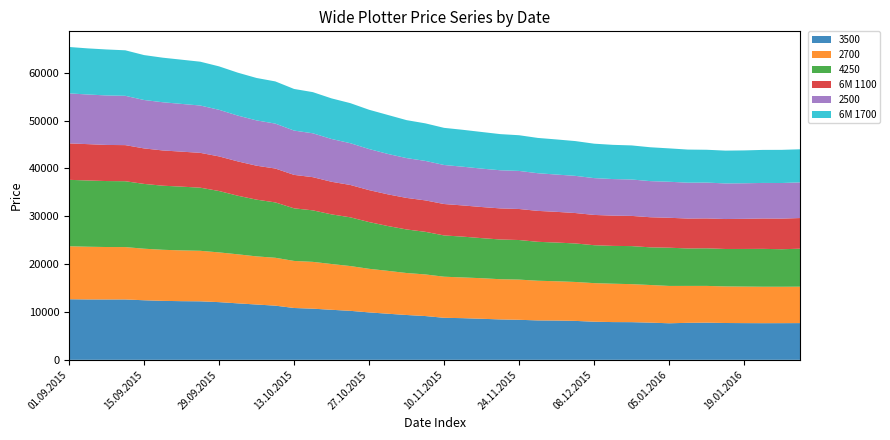

Reading right to left, what are all the values shown in this chart?

3500: 28.01.2016=7674	26.01.2016=7663	21.01.2016=7657	19.01.2016=7671	14.01.2016=7692	12.01.2016=7764	07.01.2016=7731	05.01.2016=7636	17.12.2015=7769	15.12.2015=7871	10.12.2015=7885	08.12.2015=7963	03.12.2015=8134	01.12.2015=8208	26.11.2015=8235	24.11.2015=8363	19.11.2015=8442	17.11.2015=8576	12.11.2015=8705	10.11.2015=8781	05.11.2015=9147	03.11.2015=9367	29.10.2015=9632	27.10.2015=9909	22.10.2015=10235	20.10.2015=10454	15.10.2015=10687	13.10.2015=10829	08.10.2015=11318	06.10.2015=11554	01.10.2015=11797	29.09.2015=12053	24.09.2015=12223	22.09.2015=12256	17.09.2015=12318	15.09.2015=12446	10.09.2015=12613	08.09.2015=12609	03.09.2015=12619	01.09.2015=12658
2700: 28.01.2016=7608	26.01.2016=7603	21.01.2016=7614	19.01.2016=7632	14.01.2016=7643	12.01.2016=7682	07.01.2016=7713	05.01.2016=7803	17.12.2015=7862	15.12.2015=7941	10.12.2015=8018	08.12.2015=8061	03.12.2015=8133	01.12.2015=8207	26.11.2015=8288	24.11.2015=8398	19.11.2015=8400	17.11.2015=8478	12.11.2015=8508	10.11.2015=8584	05.11.2015=8695	03.11.2015=8770	29.10.2015=8960	27.10.2015=9107	22.10.2015=9358	20.10.2015=9562	15.10.2015=9781	13.10.2015=9833	08.10.2015=10005	06.10.2015=10057	01.10.2015=10247	29.09.2015=10390	24.09.2015=10557	22.09.2015=10608	17.09.2015=10672	15.09.2015=10771	10.09.2015=10943	08.09.2015=10959	03.09.2015=11011	01.09.2015=11070
4250: 28.01.2016=7933	26.01.2016=7842	21.01.2016=7913	19.01.2016=7862	14.01.2016=7823	12.01.2016=7855	07.01.2016=7825	05.01.2016=7986	17.12.2015=7870	15.12.2015=7949	10.12.2015=7901	08.12.2015=7923	03.12.2015=8045	01.12.2015=8086	26.11.2015=8132	24.11.2015=8269	19.11.2015=8301	17.11.2015=8371	12.11.2015=8527	10.11.2015=8622	05.11.2015=8902	03.11.2015=9100	29.10.2015=9363	27.10.2015=9765	22.10.2015=10180	20.10.2015=10371	15.10.2015=10762	13.10.2015=10988	08.10.2015=11565	06.10.2015=11853	01.10.2015=12240	29.09.2015=12827	24.09.2015=13183	22.09.2015=13321	17.09.2015=13389	15.09.2015=13535	10.09.2015=13759	08.09.2015=13781	03.09.2015=13842	01.09.2015=13879
6M 1100: 28.01.2016=6410	26.01.2016=6395	21.01.2016=6345	19.01.2016=6294	14.01.2016=6258	12.01.2016=6242	07.01.2016=6247	05.01.2016=6253	17.12.2015=6288	15.12.2015=6308	10.12.2015=6322	08.12.2015=6325	03.12.2015=6357	01.12.2015=6415	26.11.2015=6462	24.11.2015=6482	19.11.2015=6493	17.11.2015=6501	12.11.2015=6516	10.11.2015=6564	05.11.2015=6567	03.11.2015=6589	29.10.2015=6619	27.10.2015=6675	22.10.2015=6760	20.10.2015=6810	15.10.2015=6932	13.10.2015=6989	08.10.2015=7079	06.10.2015=7091	01.10.2015=7169	29.09.2015=7229	24.09.2015=7279	22.09.2015=7310	17.09.2015=7365	15.09.2015=7418	10.09.2015=7542	08.09.2015=7545	03.09.2015=7592	01.09.2015=7610
2500: 28.01.2016=7449	26.01.2016=7436	21.01.2016=7428	19.01.2016=7428	14.01.2016=7438	12.01.2016=7487	07.01.2016=7496	05.01.2016=7525	17.12.2015=7545	15.12.2015=7607	10.12.2015=7641	08.12.2015=7693	03.12.2015=7765	01.12.2015=7790	26.11.2015=7868	24.11.2015=7953	19.11.2015=7968	17.11.2015=8022	12.11.2015=8089	10.11.2015=8154	05.11.2015=8248	03.11.2015=8321	29.10.2015=8443	27.10.2015=8583	22.10.2015=8726	20.10.2015=8941	15.10.2015=9169	13.10.2015=9256	08.10.2015=9388	06.10.2015=9467	01.10.2015=9572	29.09.2015=9738	24.09.2015=9888	22.09.2015=9971	17.09.2015=10069	15.09.2015=10116	10.09.2015=10302	08.09.2015=10341	03.09.2015=10371	01.09.2015=10450
6M 1700: 28.01.2016=6914	26.01.2016=6929	21.01.2016=6902	19.01.2016=6865	14.01.2016=6855	12.01.2016=6859	07.01.2016=6914	05.01.2016=6974	17.12.2015=7075	15.12.2015=7119	10.12.2015=7147	08.12.2015=7193	03.12.2015=7267	01.12.2015=7336	26.11.2015=7375	24.11.2015=7458	19.11.2015=7551	17.11.2015=7655	12.11.2015=7712	10.11.2015=7759	05.11.2015=7846	03.11.2015=7929	29.10.2015=8144	27.10.2015=8206	22.10.2015=8370	20.10.2015=8482	15.10.2015=8597	13.10.2015=8698	08.10.2015=8813	06.10.2015=8863	01.10.2015=8970	29.09.2015=9074	24.09.2015=9155	22.09.2015=9241	17.09.2015=9310	15.09.2015=9384	10.09.2015=9509	08.09.2015=9607	03.09.2015=9633	01.09.2015=9695